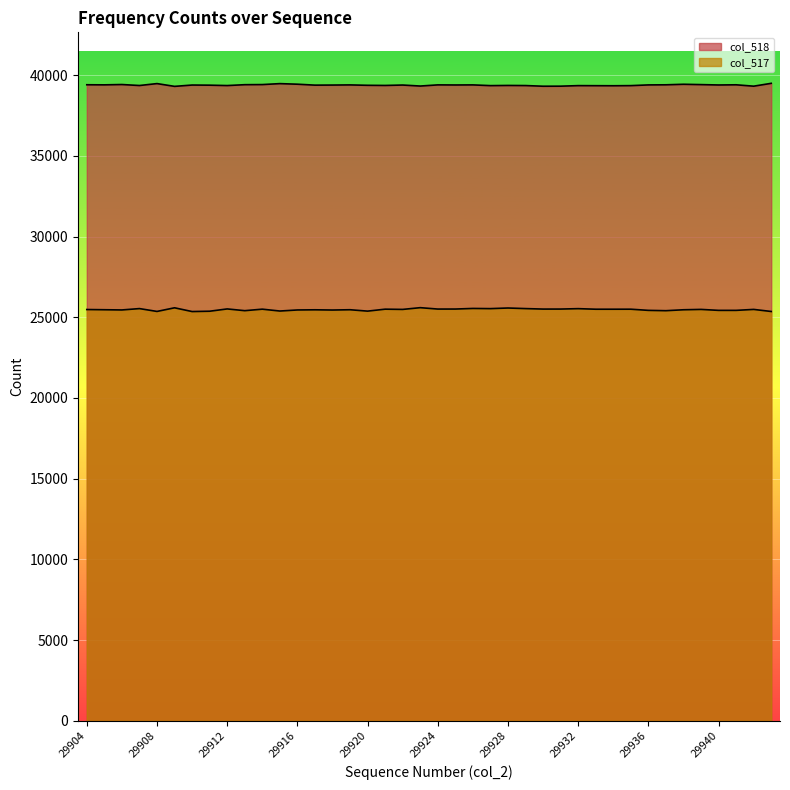

How many lines are shown in the chart?

2